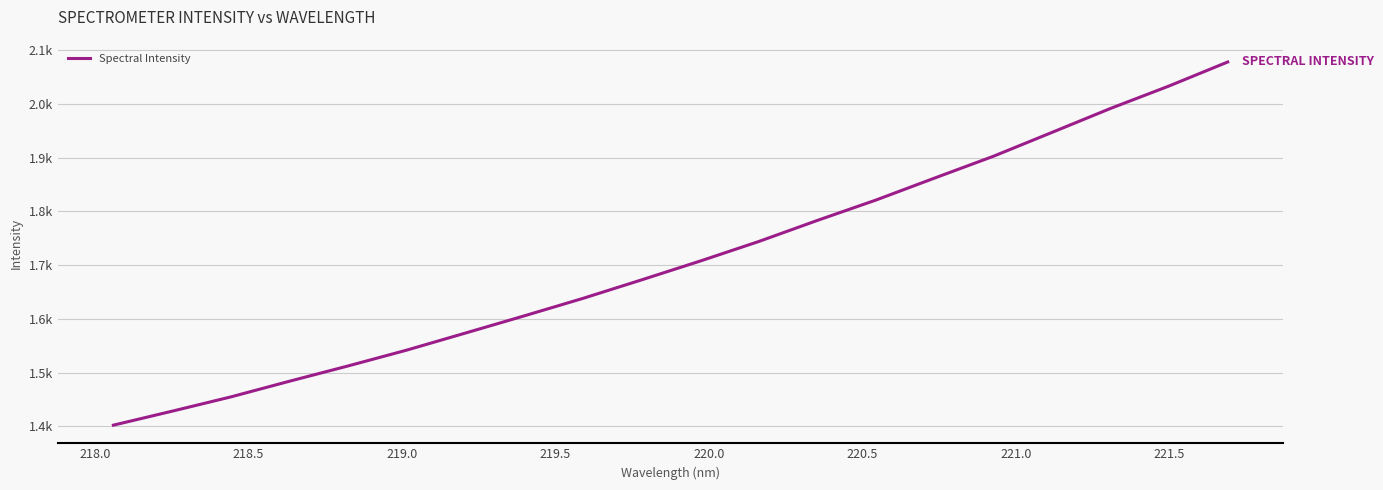

Does the chart display data point markers on the line(s)?

No